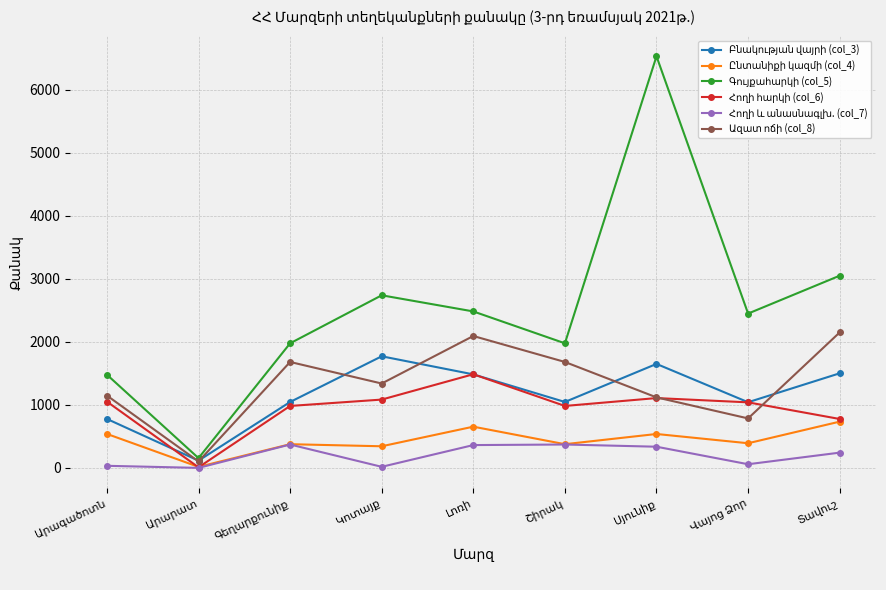

What position from the right is Լոռի?

5